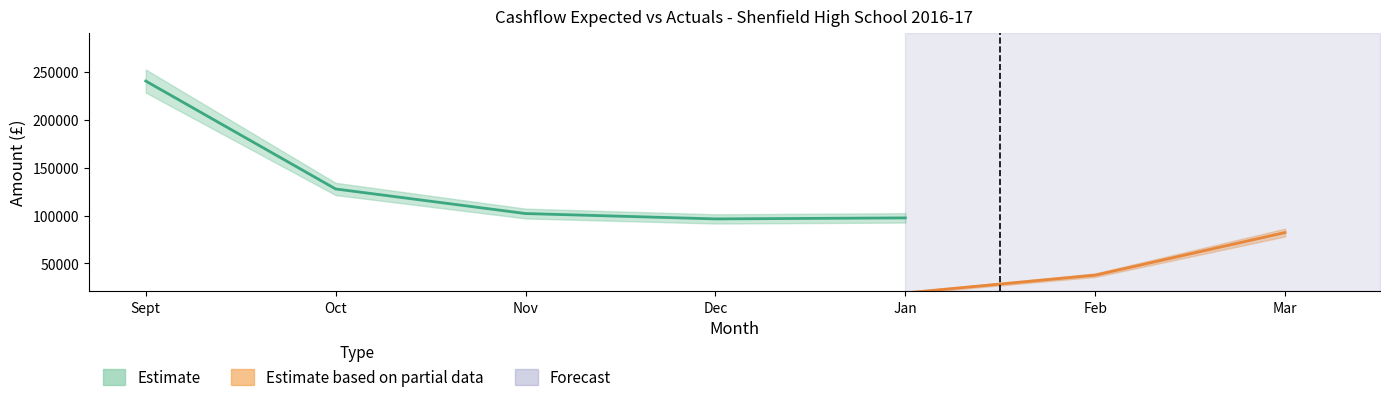

In Expected, how many points are lower than both neighbors (excluding endpoints)?

1